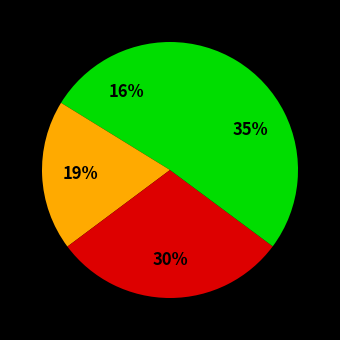

How many slices are in this pie chart?

4